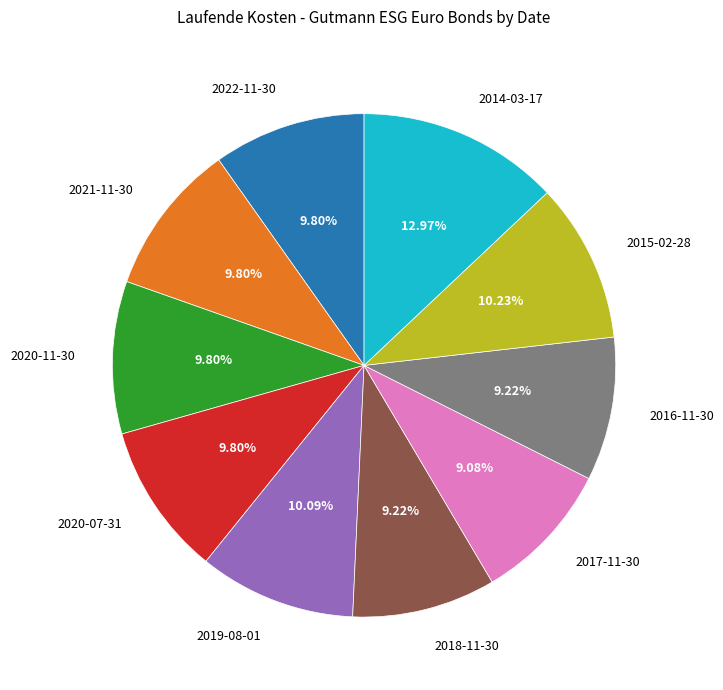

Is it true that 2016-11-30 is 2% of the pie?

False